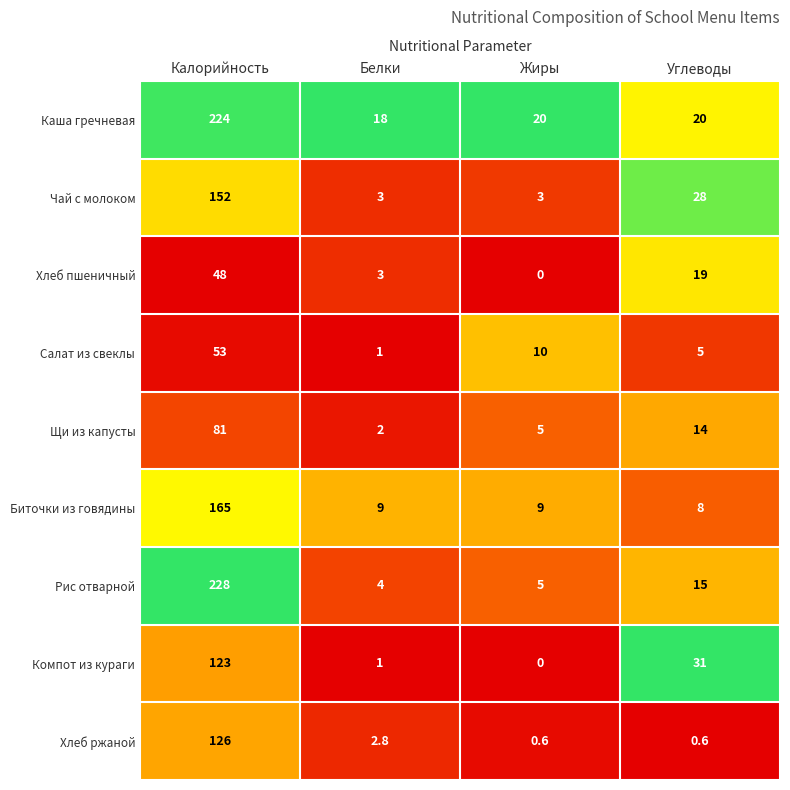

Which series has the widest spread of values?

Рис отварной